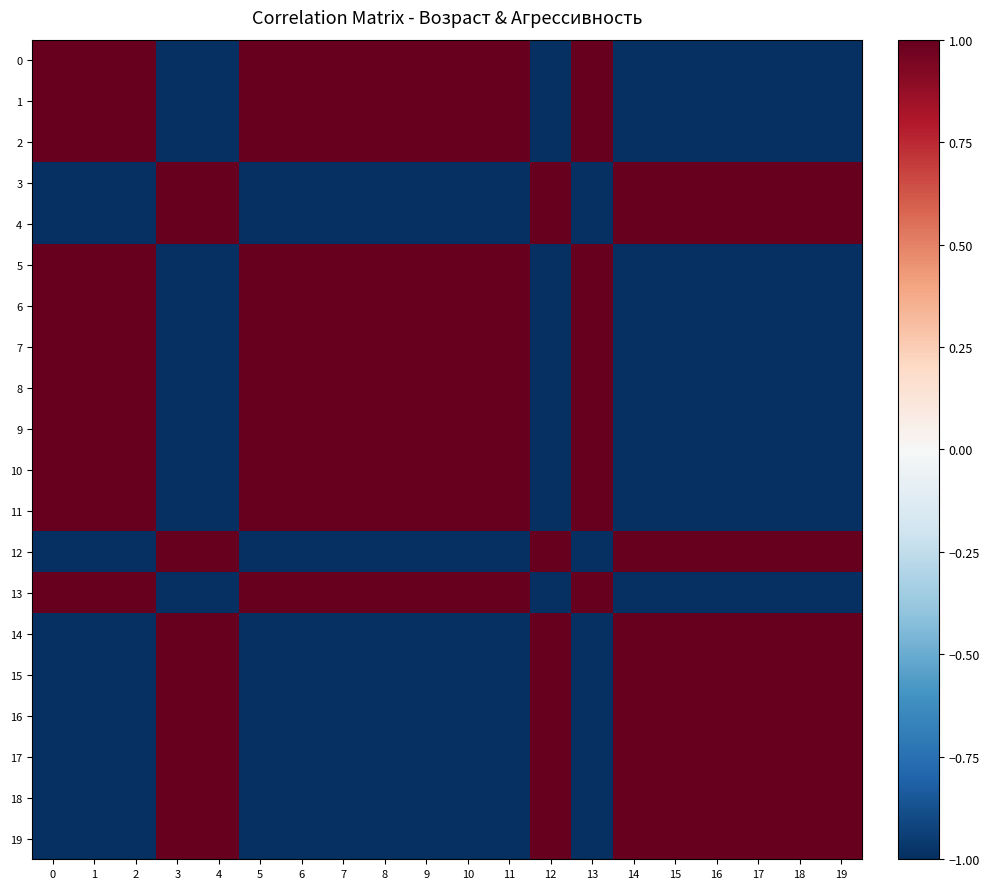

Reading left to right, list all the values displayed in this chart.

0: 0=1.0	1=1.0	2=1.0	3=-1.0	4=-1.0	5=1.0	6=1.0	7=1.0	8=1.0	9=1.0	10=1.0	11=1.0	12=-1.0	13=1.0	14=-1.0	15=-1.0	16=-1.0	17=-1.0	18=-1.0	19=-1.0
1: 0=1.0	1=1.0	2=1.0	3=-1.0	4=-1.0	5=1.0	6=1.0	7=1.0	8=1.0	9=1.0	10=1.0	11=1.0	12=-1.0	13=1.0	14=-1.0	15=-1.0	16=-1.0	17=-1.0	18=-1.0	19=-1.0
2: 0=1.0	1=1.0	2=1.0	3=-1.0	4=-1.0	5=1.0	6=1.0	7=1.0	8=1.0	9=1.0	10=1.0	11=1.0	12=-1.0	13=1.0	14=-1.0	15=-1.0	16=-1.0	17=-1.0	18=-1.0	19=-1.0
3: 0=-1.0	1=-1.0	2=-1.0	3=1.0	4=1.0	5=-1.0	6=-1.0	7=-1.0	8=-1.0	9=-1.0	10=-1.0	11=-1.0	12=1.0	13=-1.0	14=1.0	15=1.0	16=1.0	17=1.0	18=1.0	19=1.0
4: 0=-1.0	1=-1.0	2=-1.0	3=1.0	4=1.0	5=-1.0	6=-1.0	7=-1.0	8=-1.0	9=-1.0	10=-1.0	11=-1.0	12=1.0	13=-1.0	14=1.0	15=1.0	16=1.0	17=1.0	18=1.0	19=1.0
5: 0=1.0	1=1.0	2=1.0	3=-1.0	4=-1.0	5=1.0	6=1.0	7=1.0	8=1.0	9=1.0	10=1.0	11=1.0	12=-1.0	13=1.0	14=-1.0	15=-1.0	16=-1.0	17=-1.0	18=-1.0	19=-1.0
6: 0=1.0	1=1.0	2=1.0	3=-1.0	4=-1.0	5=1.0	6=1.0	7=1.0	8=1.0	9=1.0	10=1.0	11=1.0	12=-1.0	13=1.0	14=-1.0	15=-1.0	16=-1.0	17=-1.0	18=-1.0	19=-1.0
7: 0=1.0	1=1.0	2=1.0	3=-1.0	4=-1.0	5=1.0	6=1.0	7=1.0	8=1.0	9=1.0	10=1.0	11=1.0	12=-1.0	13=1.0	14=-1.0	15=-1.0	16=-1.0	17=-1.0	18=-1.0	19=-1.0
8: 0=1.0	1=1.0	2=1.0	3=-1.0	4=-1.0	5=1.0	6=1.0	7=1.0	8=1.0	9=1.0	10=1.0	11=1.0	12=-1.0	13=1.0	14=-1.0	15=-1.0	16=-1.0	17=-1.0	18=-1.0	19=-1.0
9: 0=1.0	1=1.0	2=1.0	3=-1.0	4=-1.0	5=1.0	6=1.0	7=1.0	8=1.0	9=1.0	10=1.0	11=1.0	12=-1.0	13=1.0	14=-1.0	15=-1.0	16=-1.0	17=-1.0	18=-1.0	19=-1.0
10: 0=1.0	1=1.0	2=1.0	3=-1.0	4=-1.0	5=1.0	6=1.0	7=1.0	8=1.0	9=1.0	10=1.0	11=1.0	12=-1.0	13=1.0	14=-1.0	15=-1.0	16=-1.0	17=-1.0	18=-1.0	19=-1.0
11: 0=1.0	1=1.0	2=1.0	3=-1.0	4=-1.0	5=1.0	6=1.0	7=1.0	8=1.0	9=1.0	10=1.0	11=1.0	12=-1.0	13=1.0	14=-1.0	15=-1.0	16=-1.0	17=-1.0	18=-1.0	19=-1.0
12: 0=-1.0	1=-1.0	2=-1.0	3=1.0	4=1.0	5=-1.0	6=-1.0	7=-1.0	8=-1.0	9=-1.0	10=-1.0	11=-1.0	12=1.0	13=-1.0	14=1.0	15=1.0	16=1.0	17=1.0	18=1.0	19=1.0
13: 0=1.0	1=1.0	2=1.0	3=-1.0	4=-1.0	5=1.0	6=1.0	7=1.0	8=1.0	9=1.0	10=1.0	11=1.0	12=-1.0	13=1.0	14=-1.0	15=-1.0	16=-1.0	17=-1.0	18=-1.0	19=-1.0
14: 0=-1.0	1=-1.0	2=-1.0	3=1.0	4=1.0	5=-1.0	6=-1.0	7=-1.0	8=-1.0	9=-1.0	10=-1.0	11=-1.0	12=1.0	13=-1.0	14=1.0	15=1.0	16=1.0	17=1.0	18=1.0	19=1.0
15: 0=-1.0	1=-1.0	2=-1.0	3=1.0	4=1.0	5=-1.0	6=-1.0	7=-1.0	8=-1.0	9=-1.0	10=-1.0	11=-1.0	12=1.0	13=-1.0	14=1.0	15=1.0	16=1.0	17=1.0	18=1.0	19=1.0
16: 0=-1.0	1=-1.0	2=-1.0	3=1.0	4=1.0	5=-1.0	6=-1.0	7=-1.0	8=-1.0	9=-1.0	10=-1.0	11=-1.0	12=1.0	13=-1.0	14=1.0	15=1.0	16=1.0	17=1.0	18=1.0	19=1.0
17: 0=-1.0	1=-1.0	2=-1.0	3=1.0	4=1.0	5=-1.0	6=-1.0	7=-1.0	8=-1.0	9=-1.0	10=-1.0	11=-1.0	12=1.0	13=-1.0	14=1.0	15=1.0	16=1.0	17=1.0	18=1.0	19=1.0
18: 0=-1.0	1=-1.0	2=-1.0	3=1.0	4=1.0	5=-1.0	6=-1.0	7=-1.0	8=-1.0	9=-1.0	10=-1.0	11=-1.0	12=1.0	13=-1.0	14=1.0	15=1.0	16=1.0	17=1.0	18=1.0	19=1.0
19: 0=-1.0	1=-1.0	2=-1.0	3=1.0	4=1.0	5=-1.0	6=-1.0	7=-1.0	8=-1.0	9=-1.0	10=-1.0	11=-1.0	12=1.0	13=-1.0	14=1.0	15=1.0	16=1.0	17=1.0	18=1.0	19=1.0